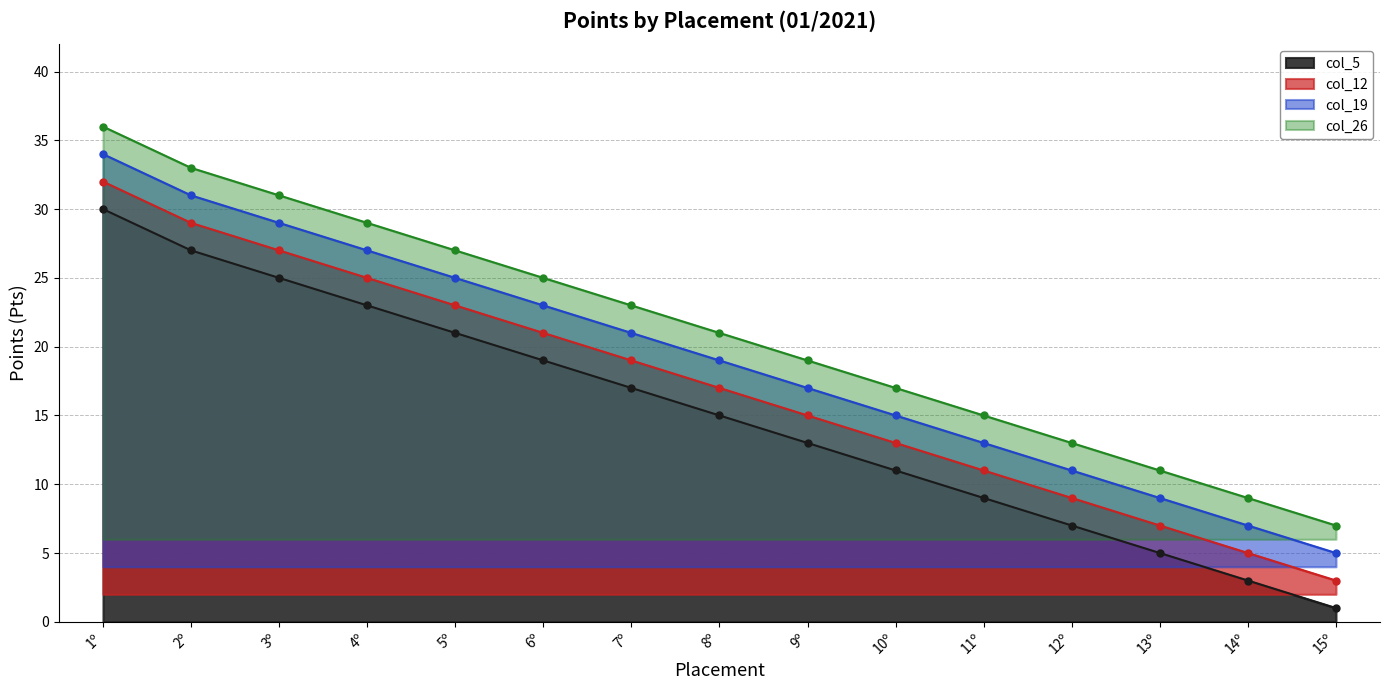

At which category is the sum across all series the highest?

1º